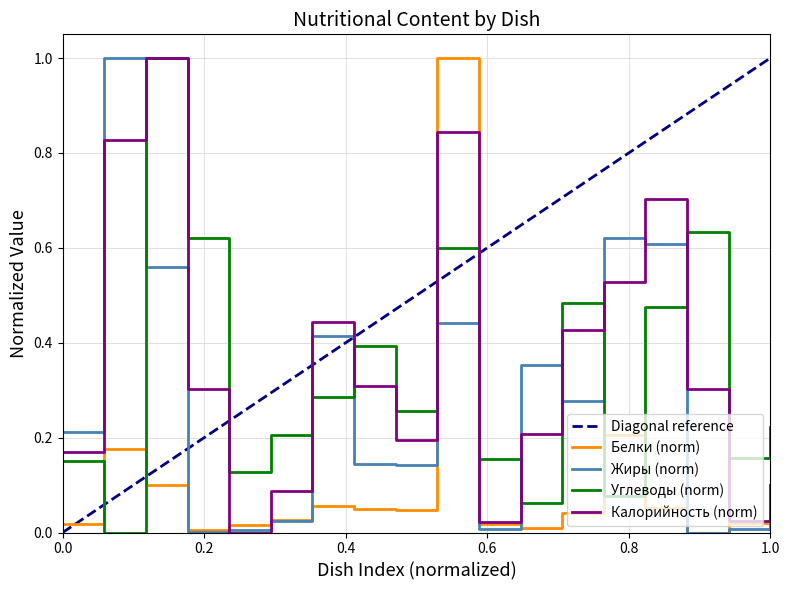

True or false: Жиры and Калорийность intersect in this chart.

True